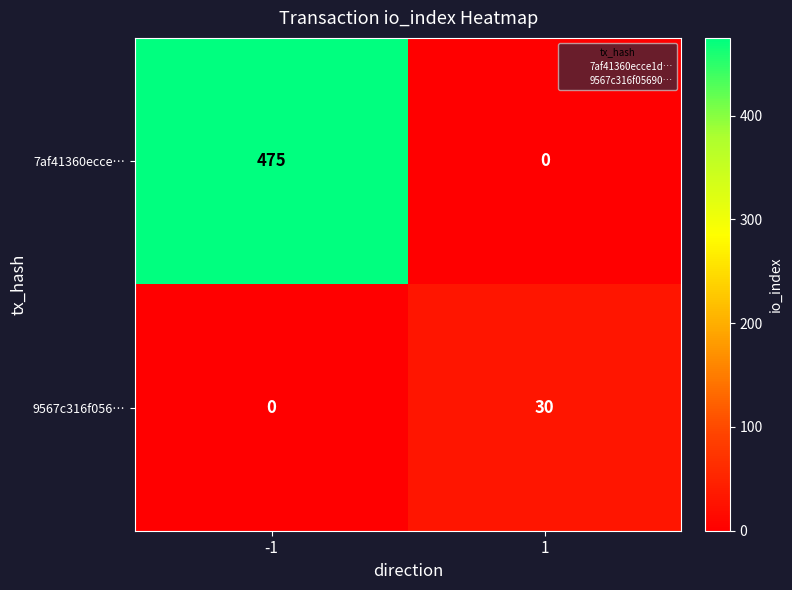

At -1, list the series in order from largest to smallest.

7af41360ecce…, 9567c316f056…